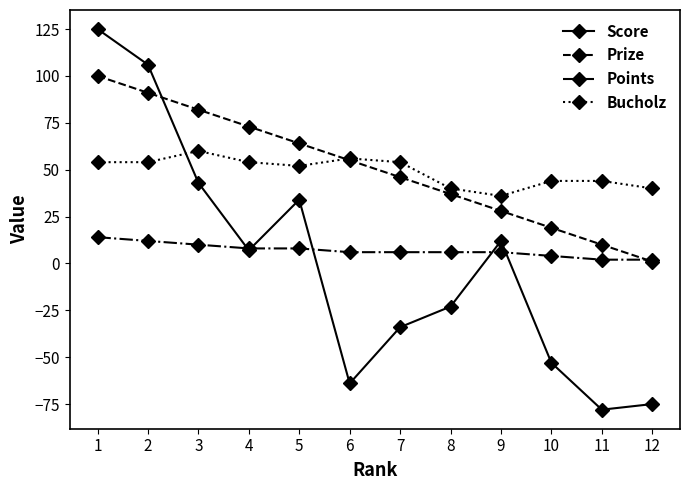

How many lines are shown in the chart?

4